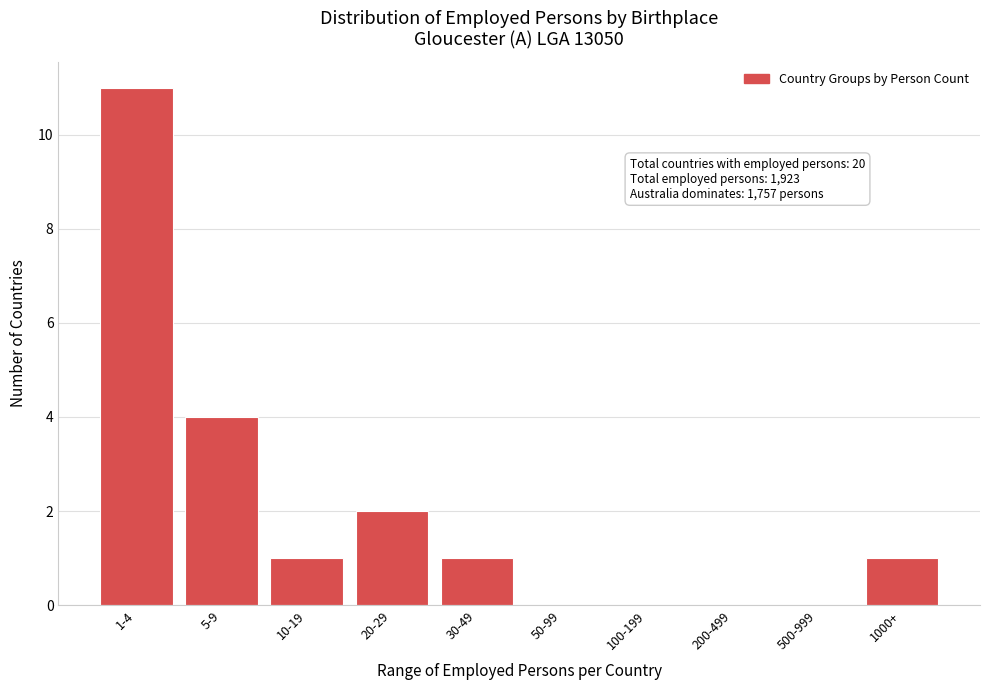

Reading left to right, transcribe all the data shown in this chart.

1-4=11	5-9=4	10-19=1	20-29=2	30-49=1	50-99=0	100-199=0	200-499=0	500-999=0	1000+=1